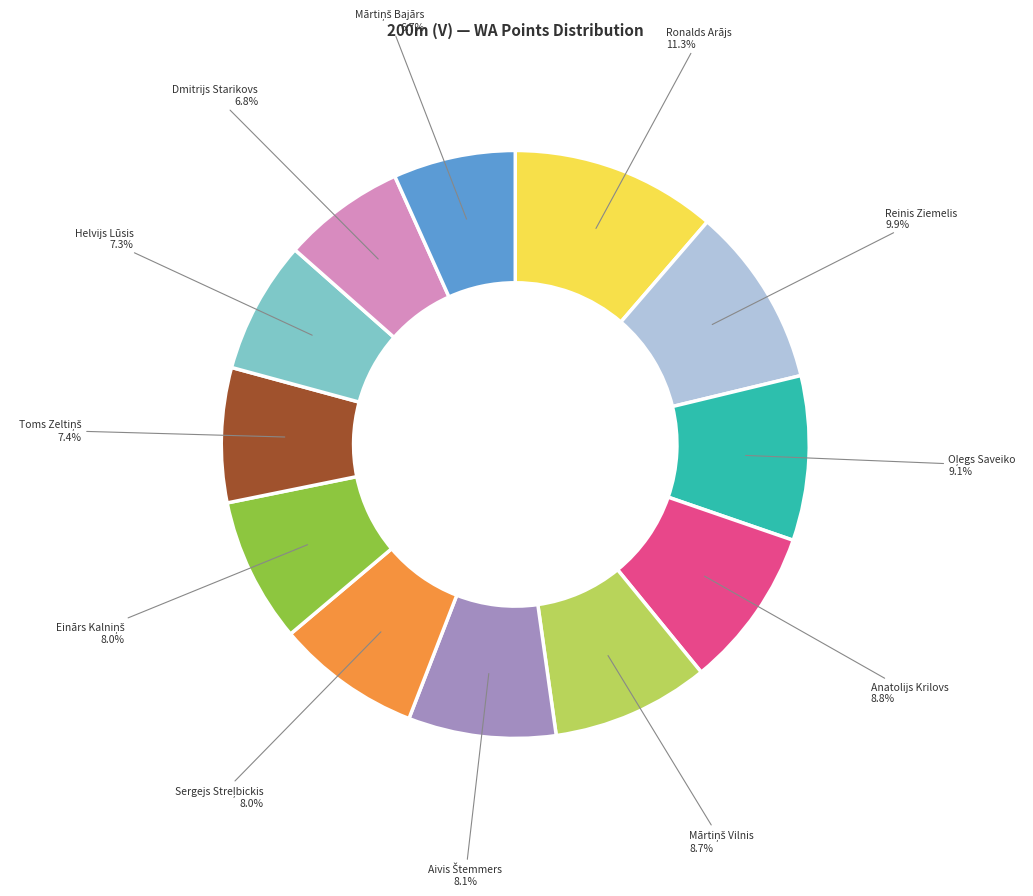

How much of the chart is everything except Helvijs Lūsis?

92.7%